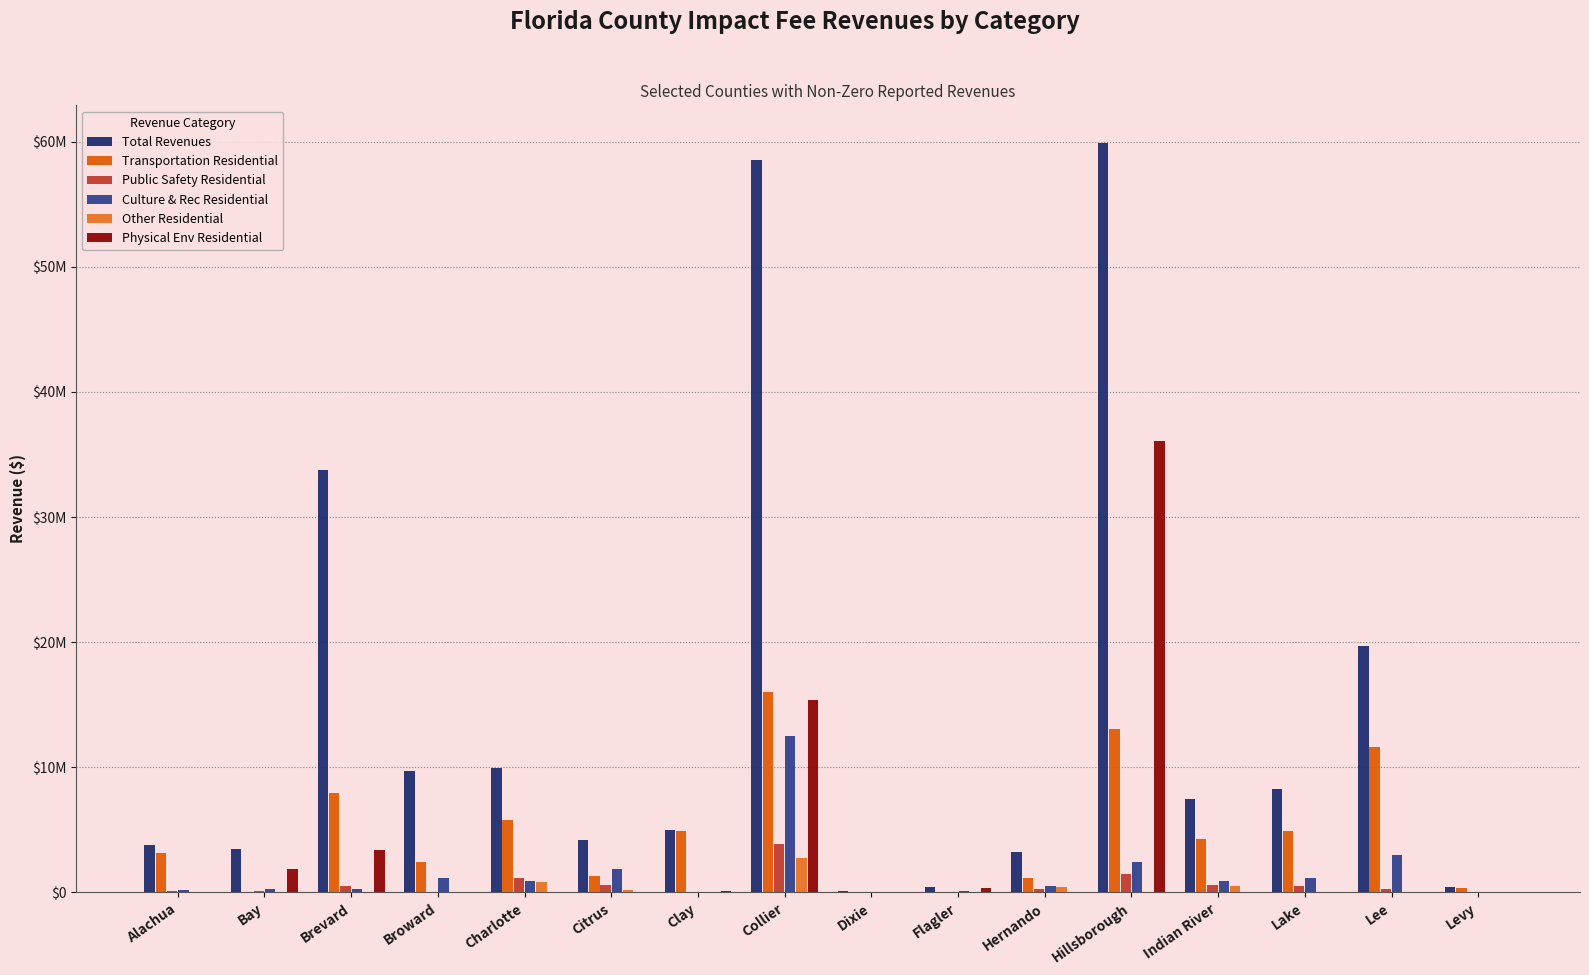

At which label does Physical Env Residential reach its peak?

Hillsborough